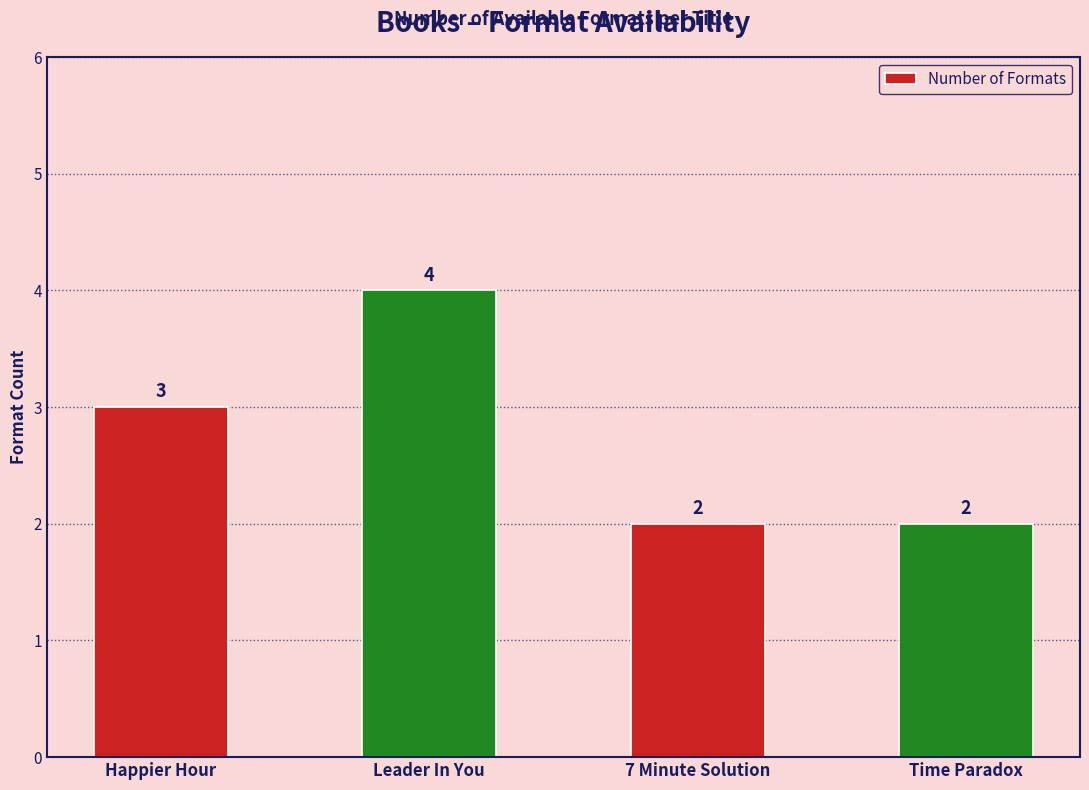

Are the bars horizontal?

No